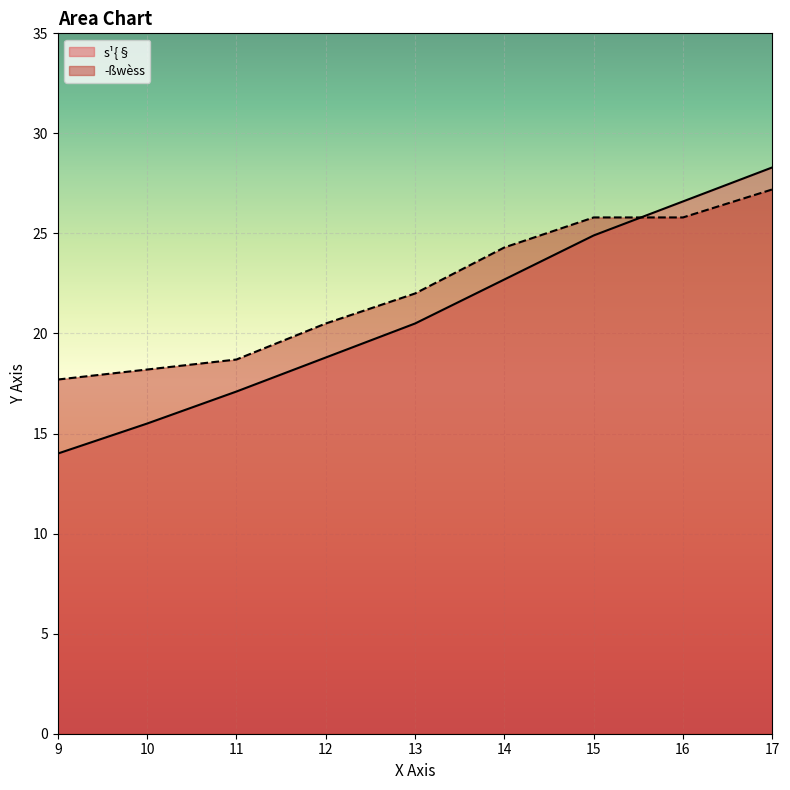

What is the maximum value for ­ßwèss?

27.2